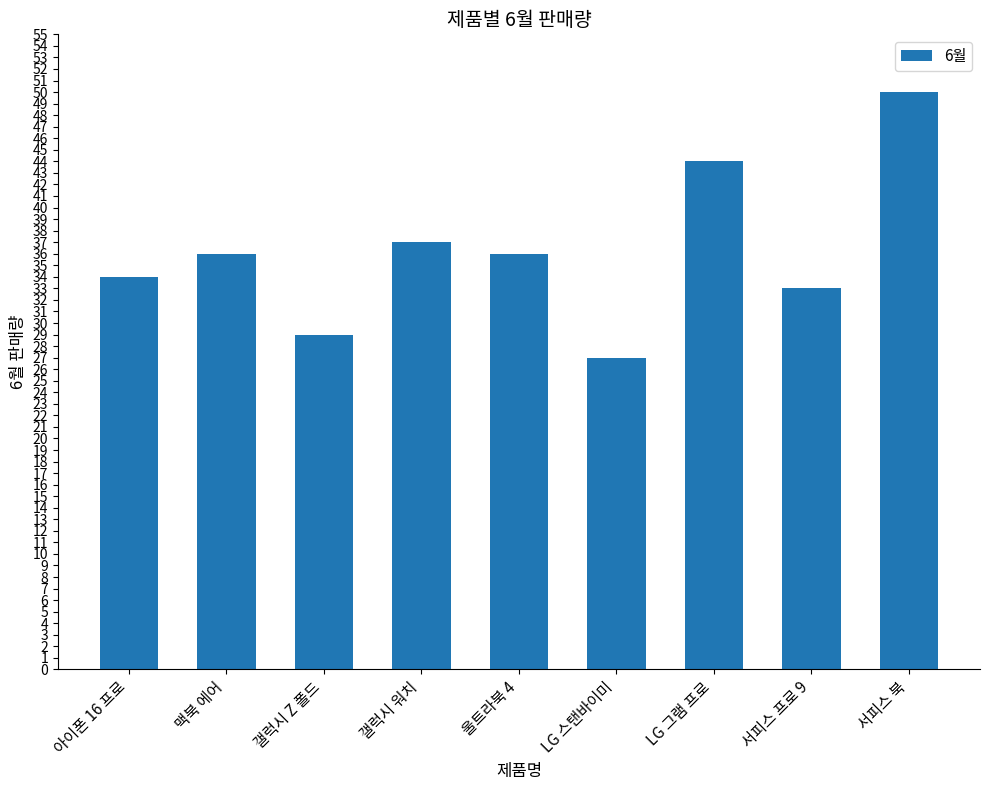

Does the chart contain any negative values?

No